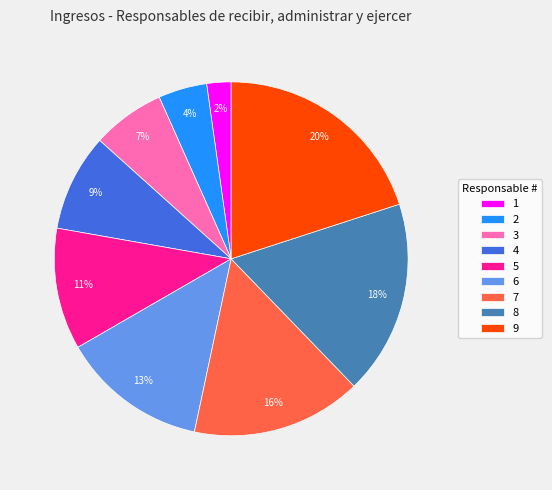

Which has a higher value, 3 or 1?

3